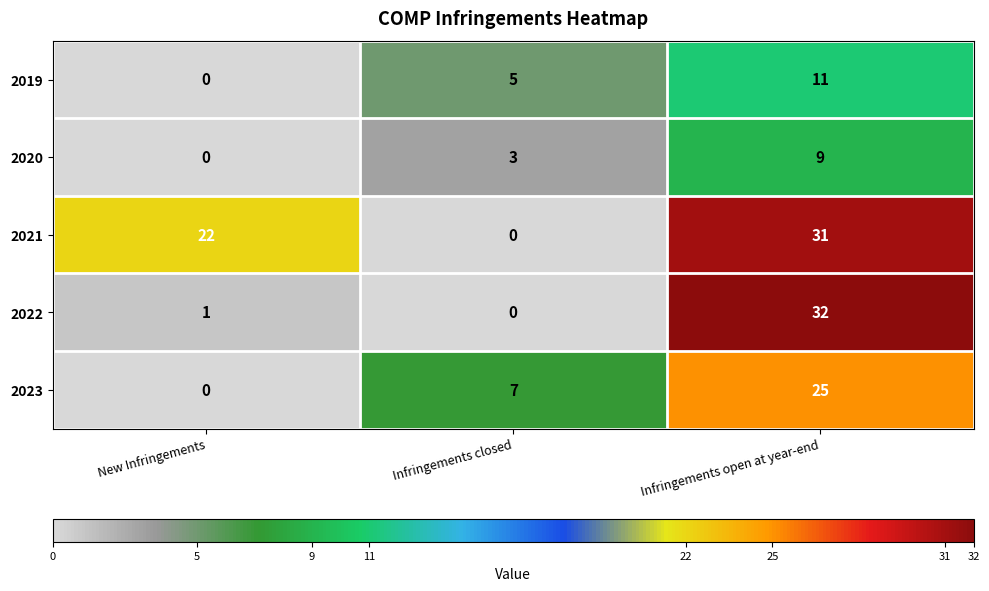

Reading left to right, what are all the values shown in this chart?

2019: New Infringements=0	Infringements closed=5	Infringements open at year-end=11
2020: New Infringements=0	Infringements closed=3	Infringements open at year-end=9
2021: New Infringements=22	Infringements closed=0	Infringements open at year-end=31
2022: New Infringements=1	Infringements closed=0	Infringements open at year-end=32
2023: New Infringements=0	Infringements closed=7	Infringements open at year-end=25